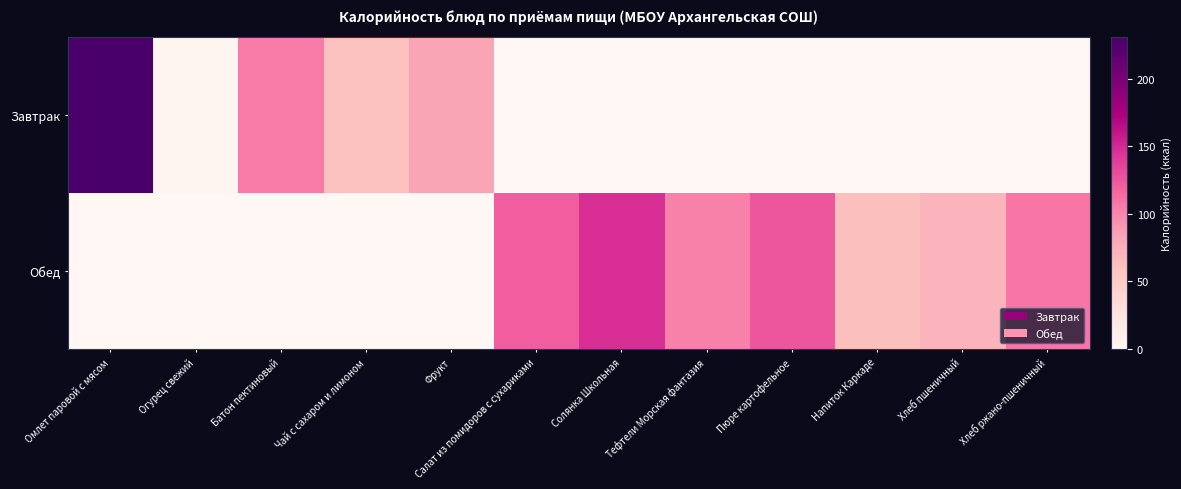

What is the spread (max minus min) of values at Огурец свежий?

3.4